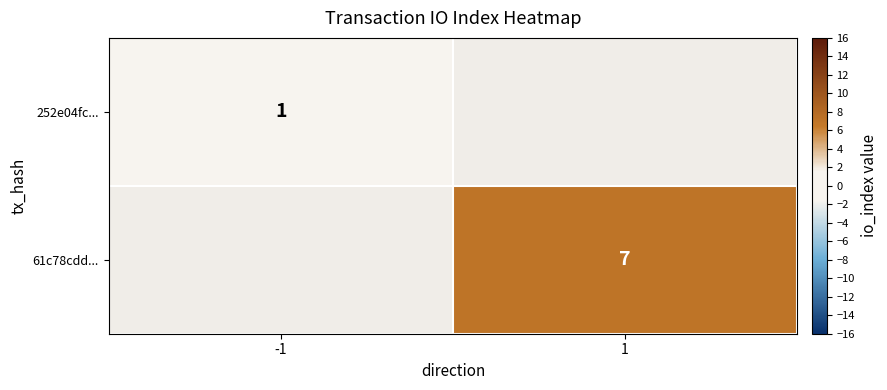

The value of 252e04fc... at -1 is 1. True or false?

True